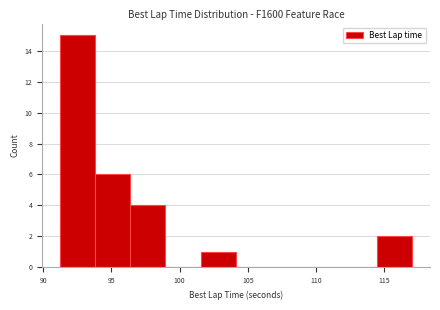

Reading left to right, transcribe this chart: for each bar, give the range it covers on the x-axis and its height. Neither the bar edges nor the heights are printed on the chart, so give them approximately, as read against the axes.

91.0 to 94.0: 15
94.0 to 96.5: 6
96.5 to 99.0: 4
99.0 to 101.5: 0
101.5 to 104.0: 1
104.0 to 106.5: 0
106.5 to 109.5: 0
109.5 to 112.0: 0
112.0 to 114.5: 0
114.5 to 117.0: 2